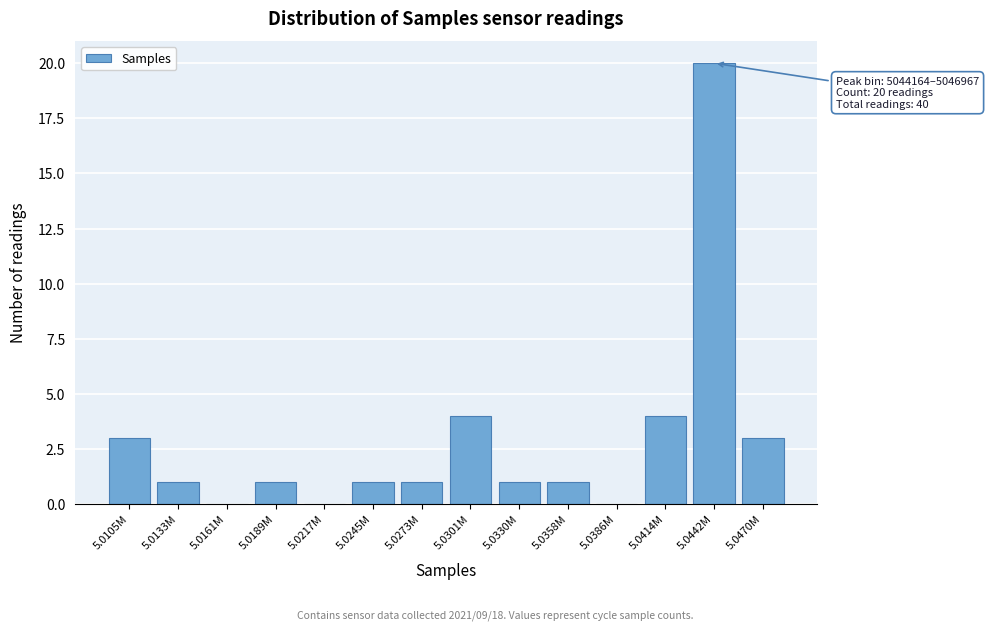

Reading left to right, what are all the values shown in this chart?

5.0105M=3	5.0133M=1	5.0161M=0	5.0189M=1	5.0217M=0	5.0245M=1	5.0273M=1	5.0301M=4	5.0330M=1	5.0358M=1	5.0386M=0	5.0414M=4	5.0442M=20	5.0470M=3